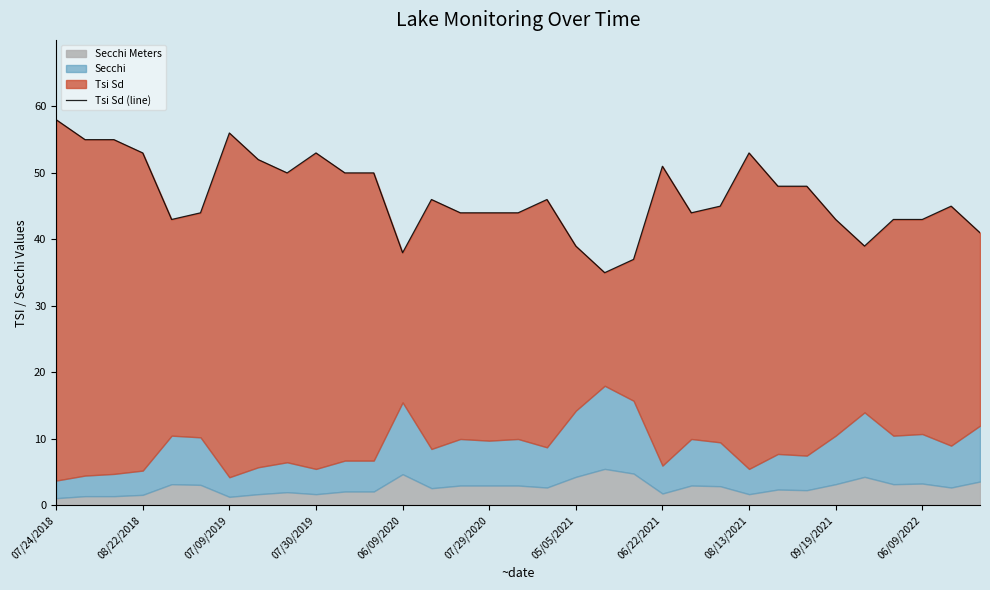

What is the average value?

47